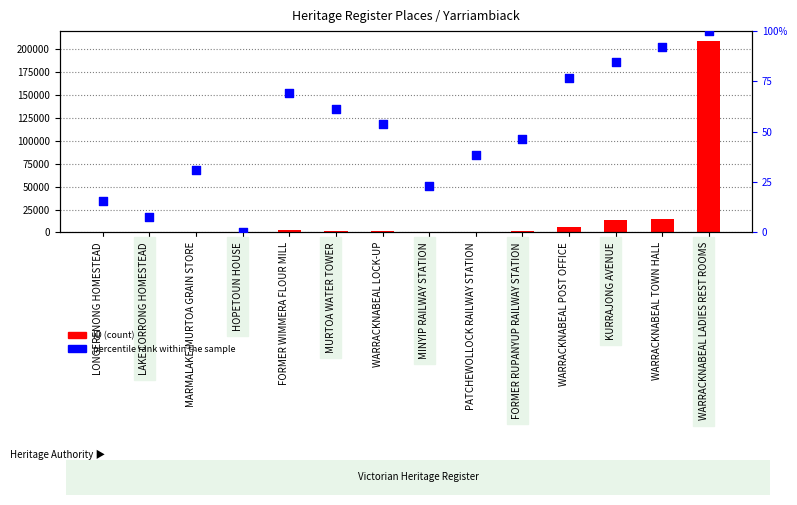

Which series reaches the maximum Y coordinate?

ID (count)